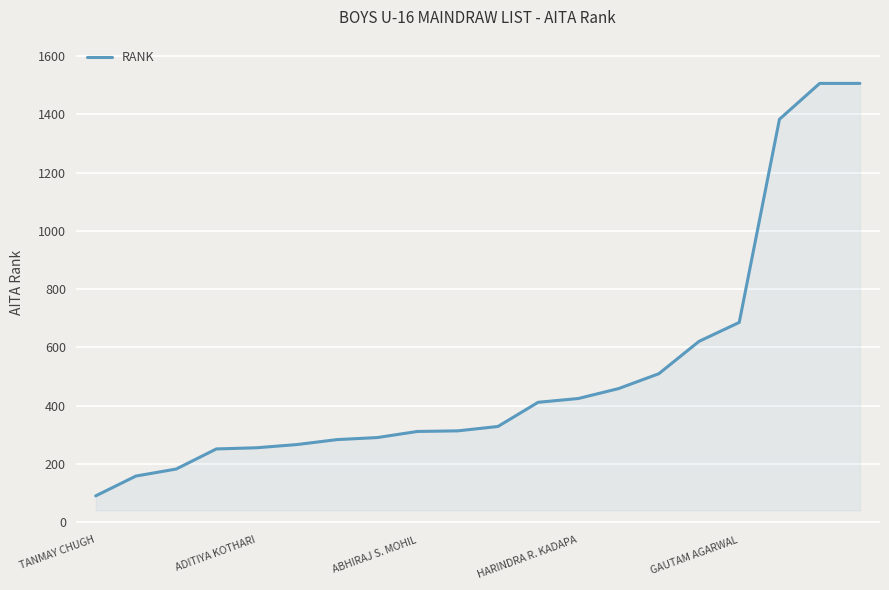

What is the difference between the maximum and minimum values?

1415